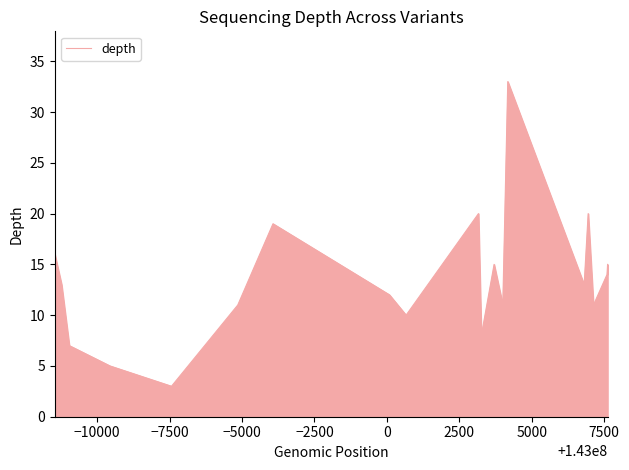

What is the average value?

13